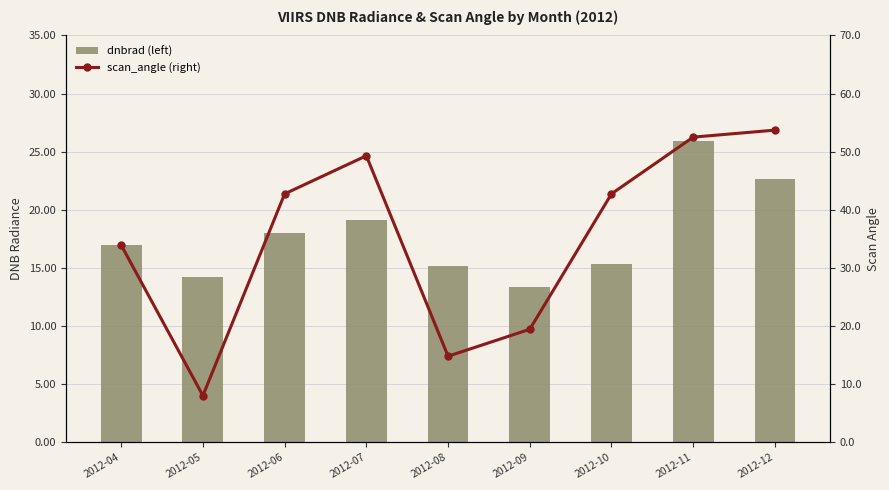

What value does the dnbrad series have at 2012-05?

14.3